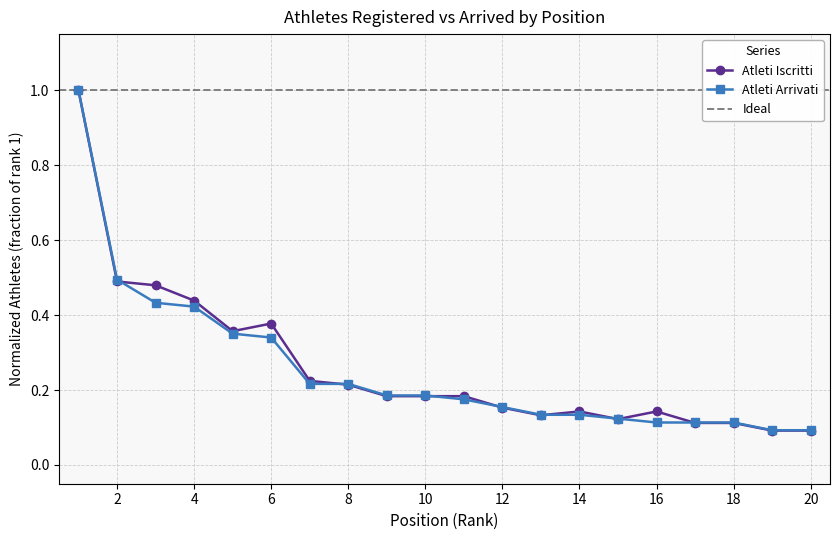

The Atleti Arrivati series shows 0.3 at 4. True or false?

False